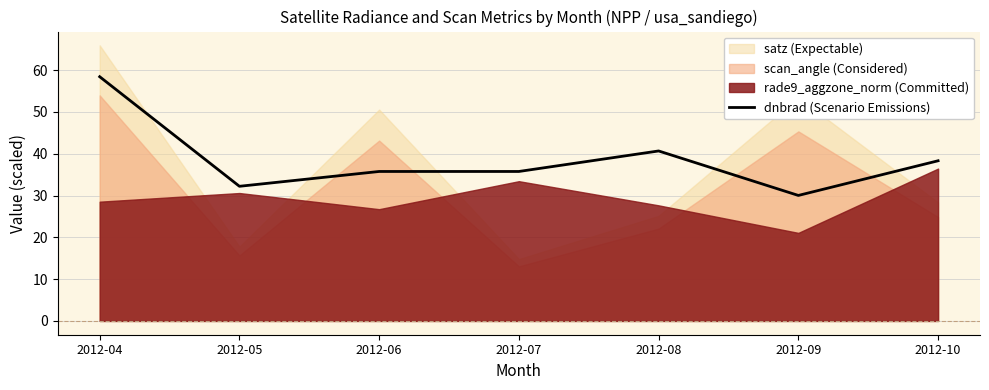

Reading right to left, what are all the values shown in this chart?

38.3	30.0	40.7	35.8	35.8	32.2	58.4